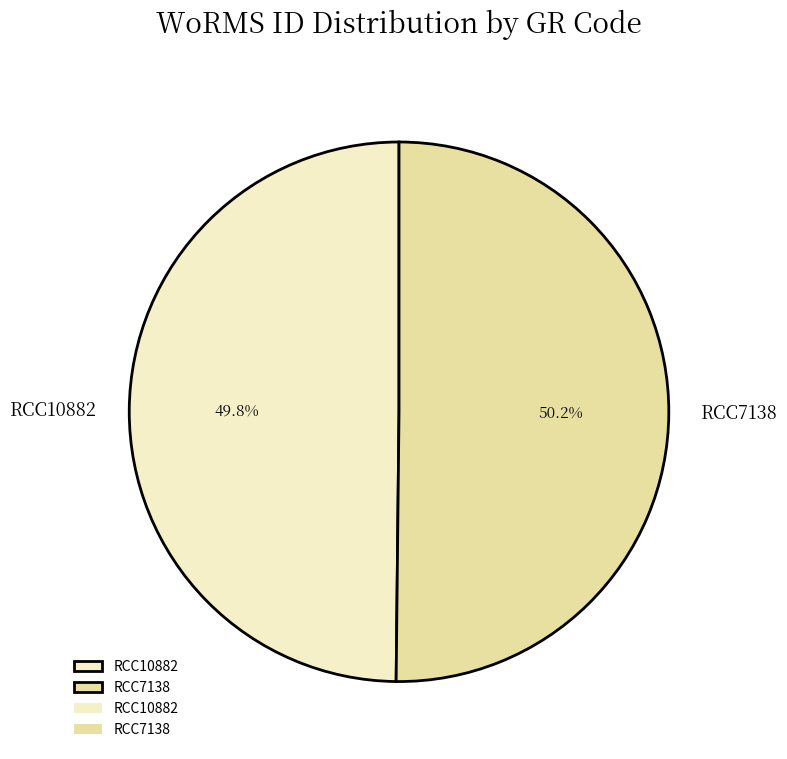

To the nearest percent, what percentage of the pie is RCC7138?

50%